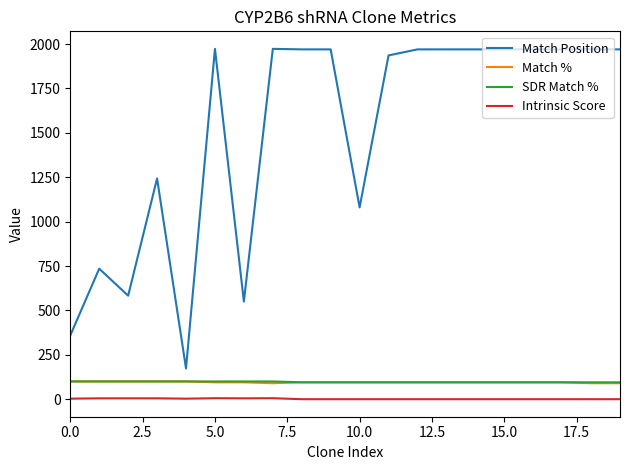

True or false: Match Position and Intrinsic Score cross at least once.

False